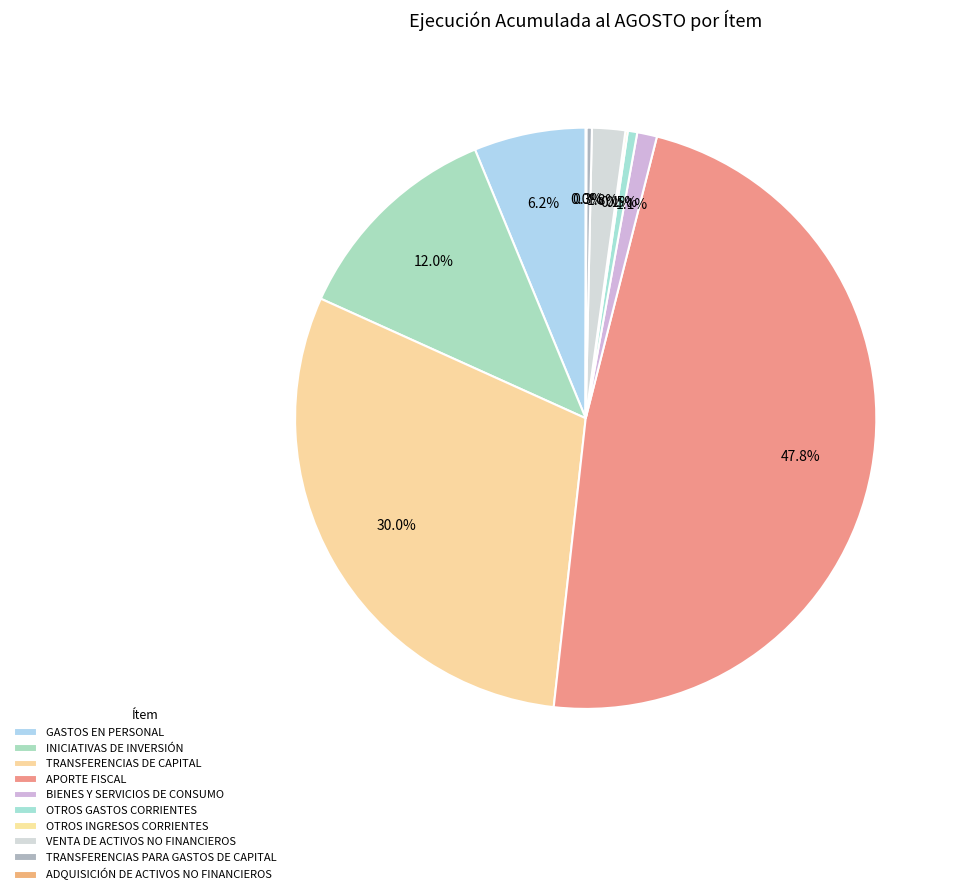

What is the ratio of the value at VENTA DE ACTIVOS NO FINANCIEROS to the value at TRANSFERENCIAS DE CAPITAL?

0.1